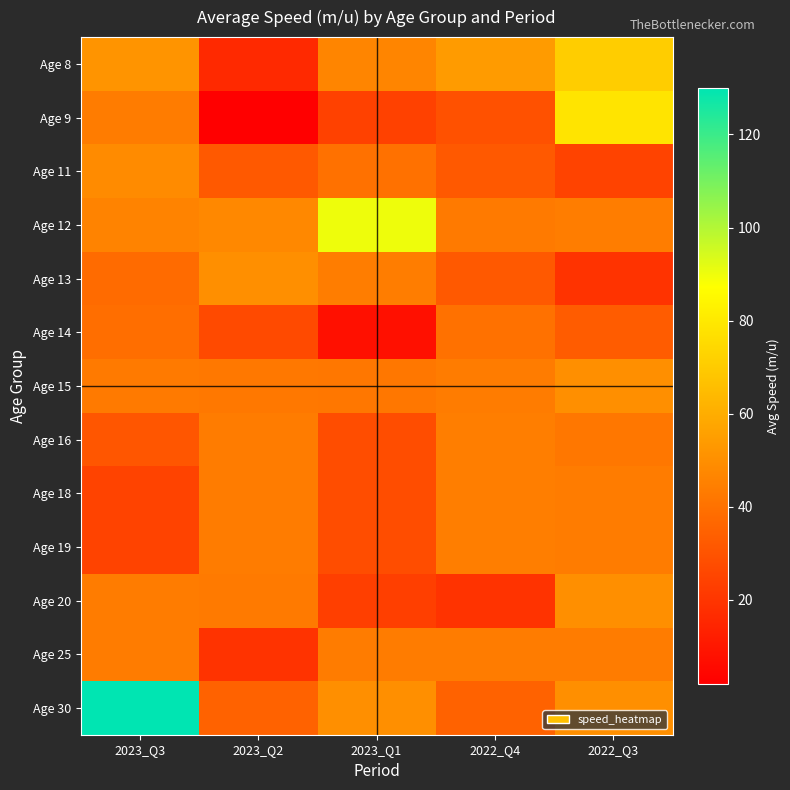

What is the spread (max minus min) of values at 2022_Q3?

59.1